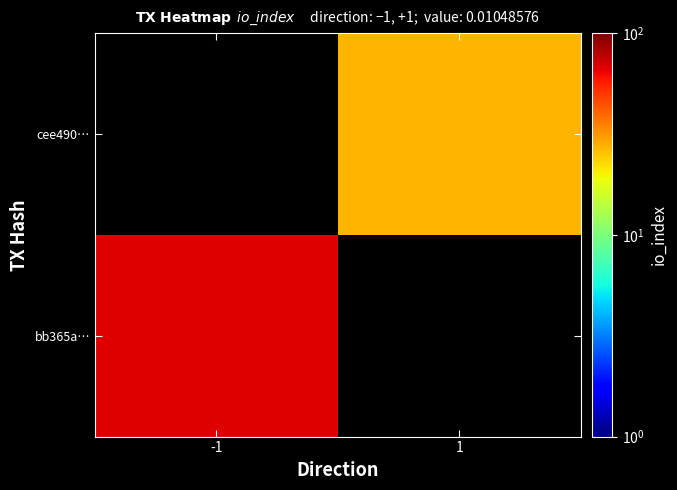

Is the value of bb365a… at -1 greater than the value of cee490… at 1?

Yes